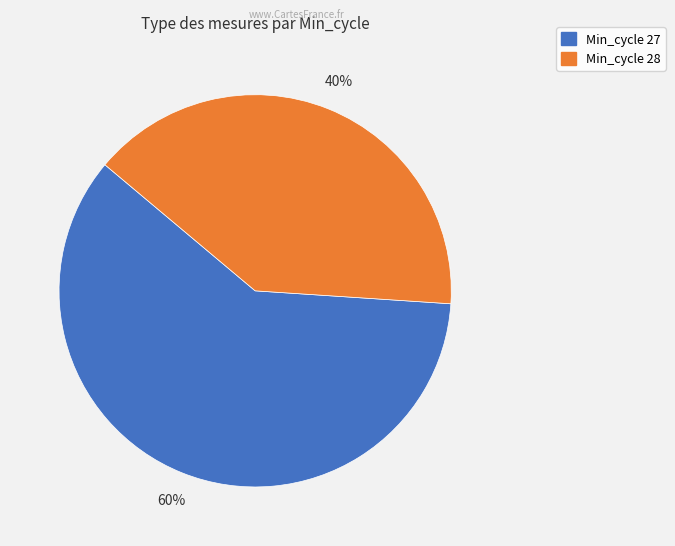

Is there a majority slice in this chart?

Yes